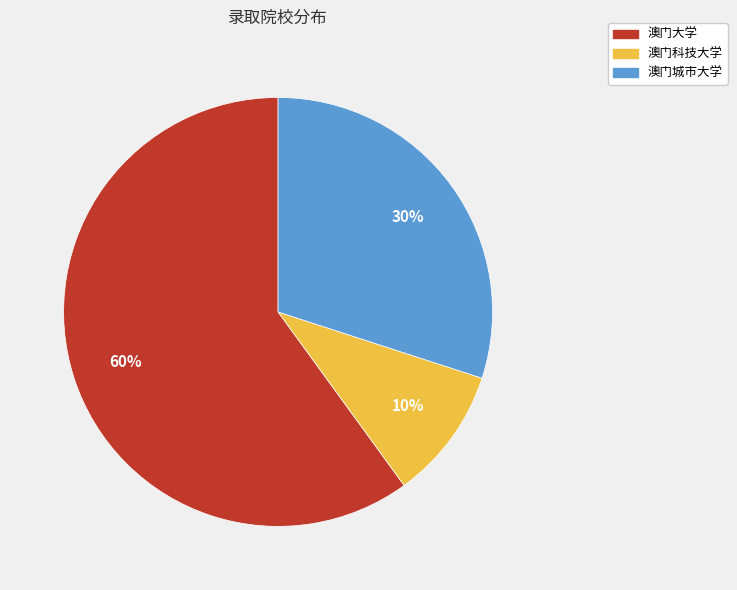

Does any single category account for the majority?

Yes